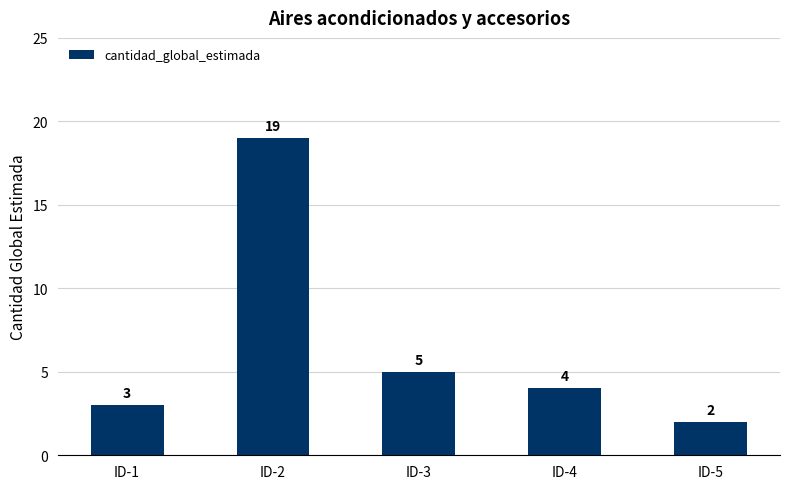

What is the sum of all values?

33